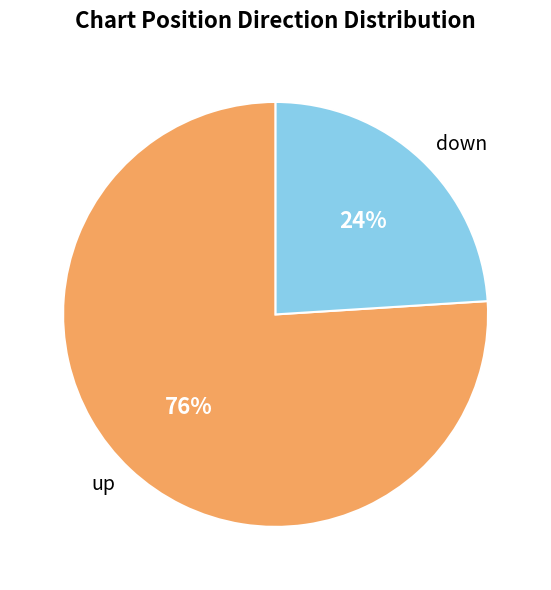

How many segments does this pie chart have?

2